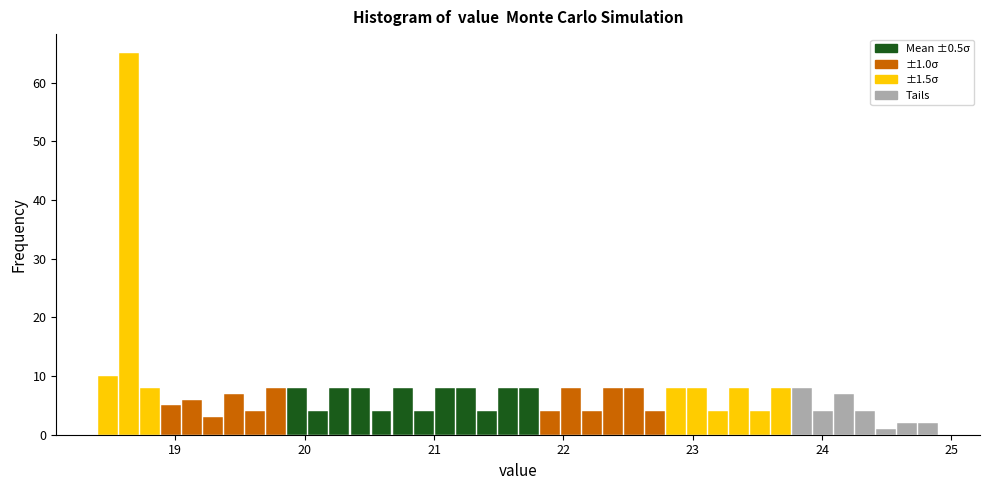

Read against the x-axis, roughly where is the centre of the tallest bar?

18.6